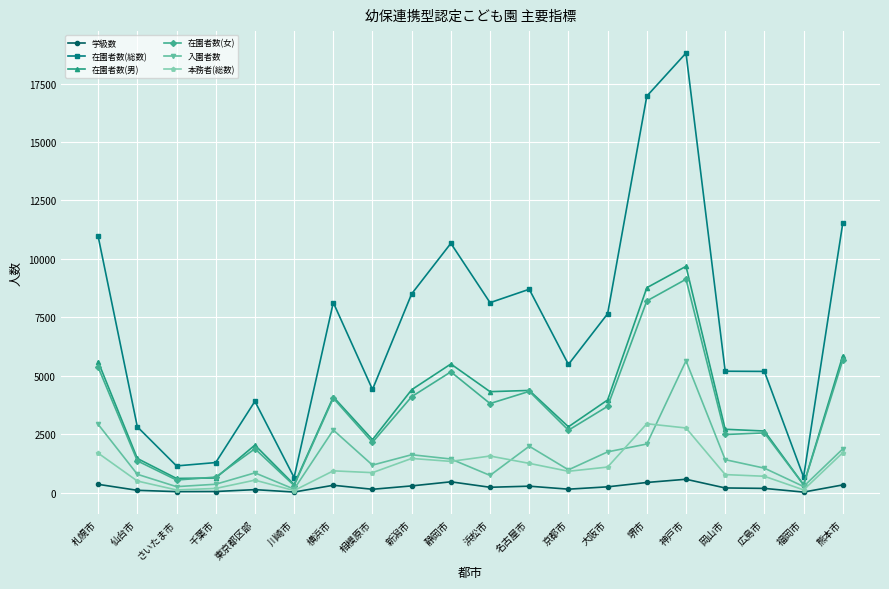

What is the label of the 3rd point from the left?

さいたま市